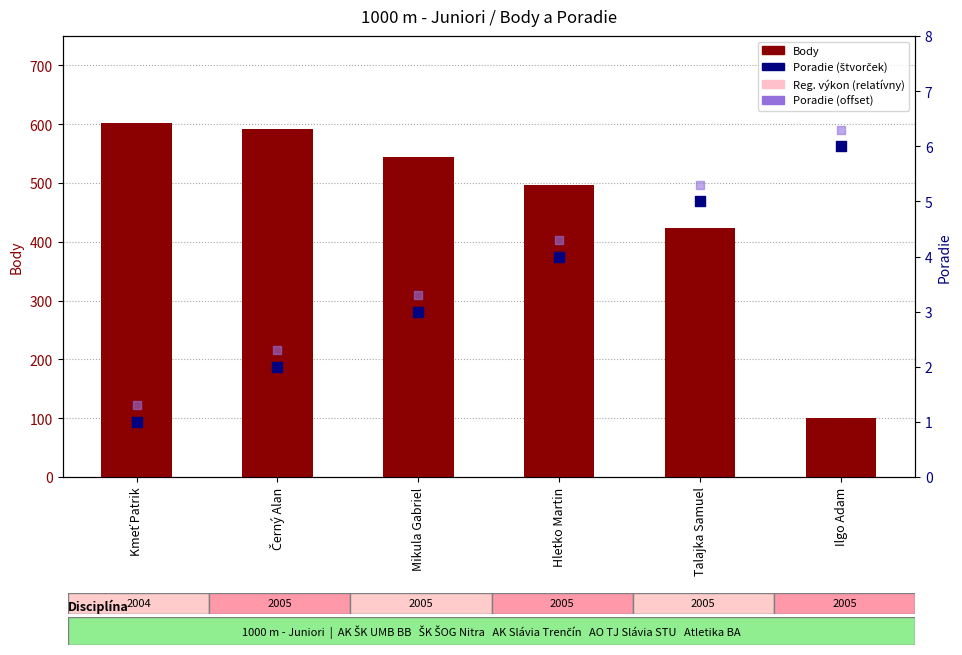

Which series has the largest total across all categories?

Body